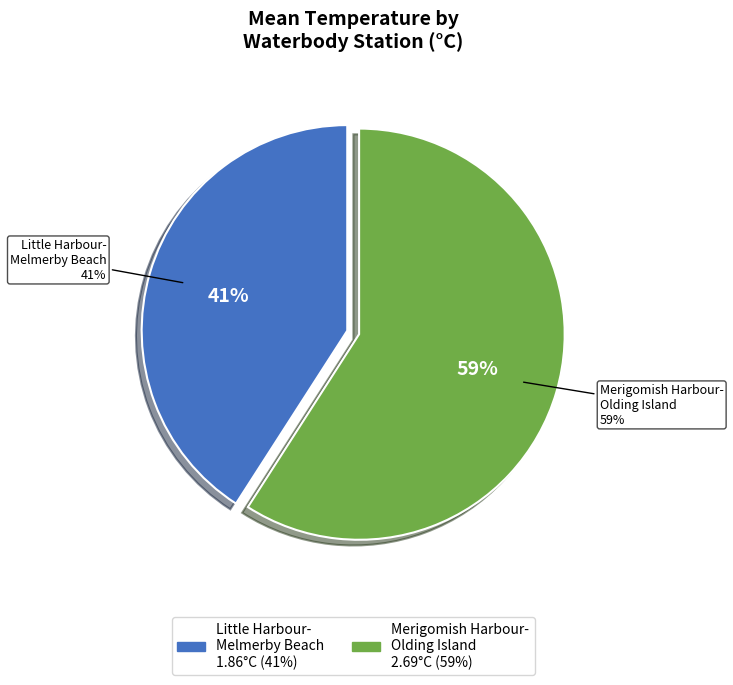

Between 3 and 24, which is larger?

24